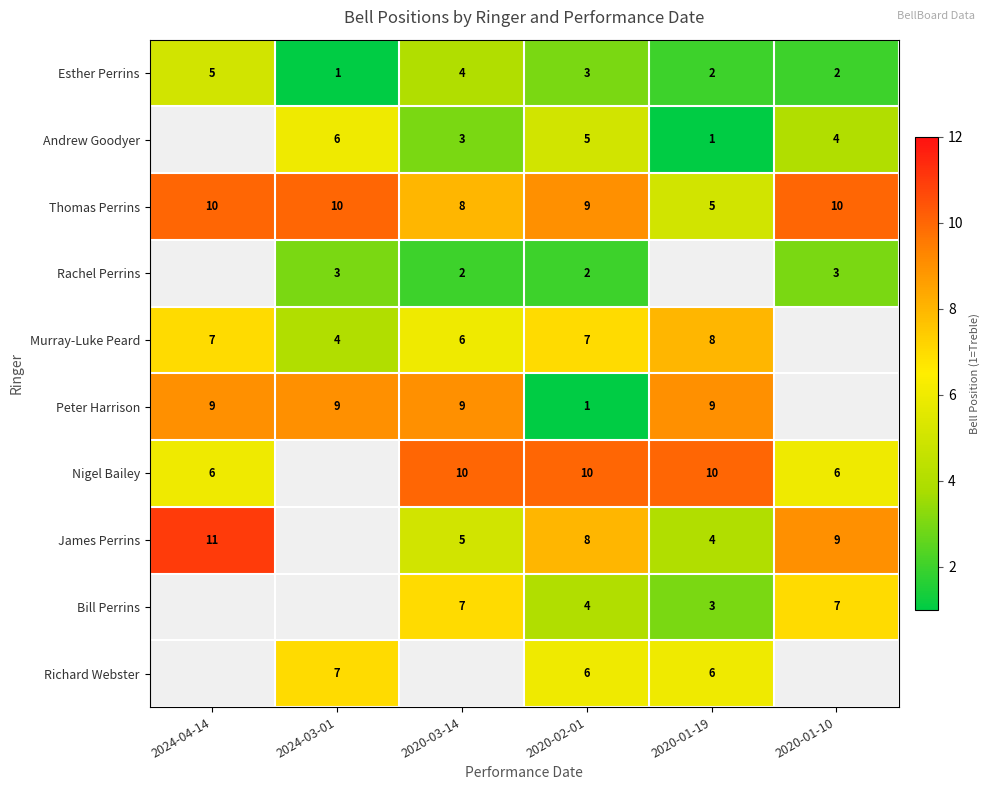

What is the difference between the highest and lowest values at 2020-02-01?

9